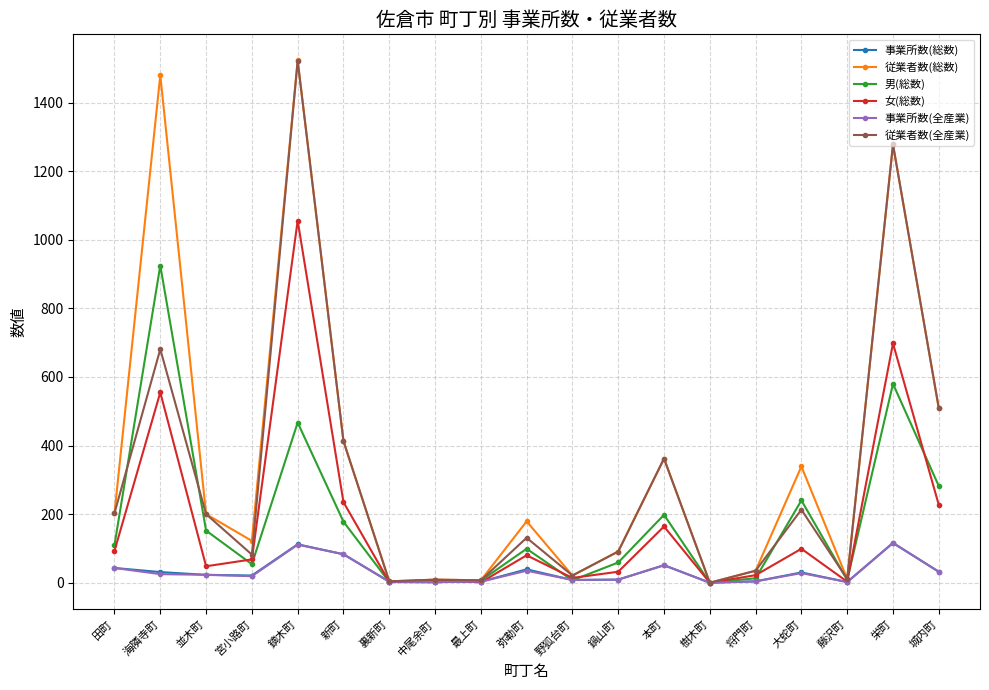

At which label is 女(総数) closest to 528?

海隣寺町